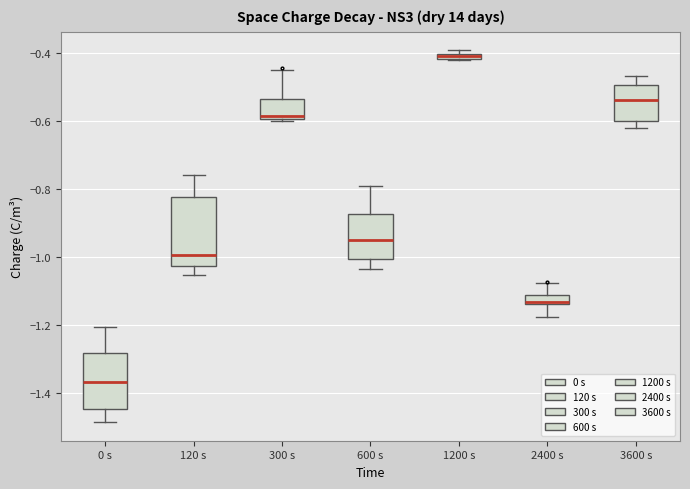

Which box's median line is the lowest?

0 s